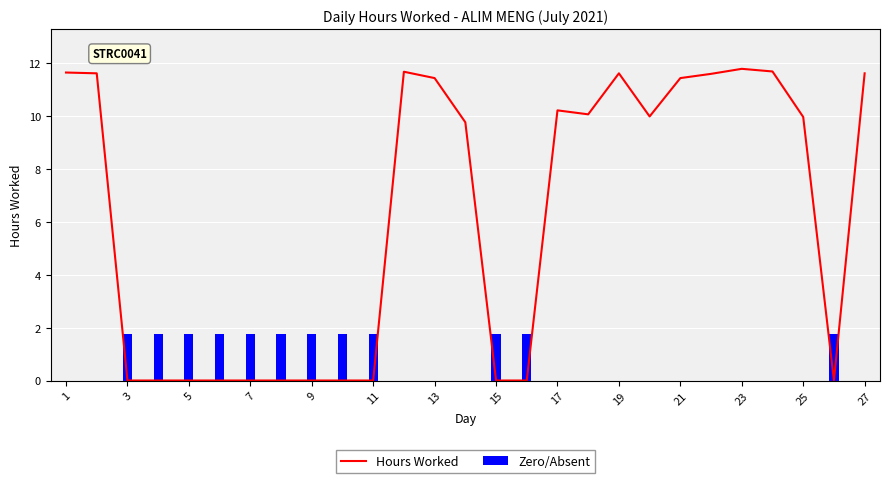

The value of Hours Worked at 11 is 0.0. True or false?

True